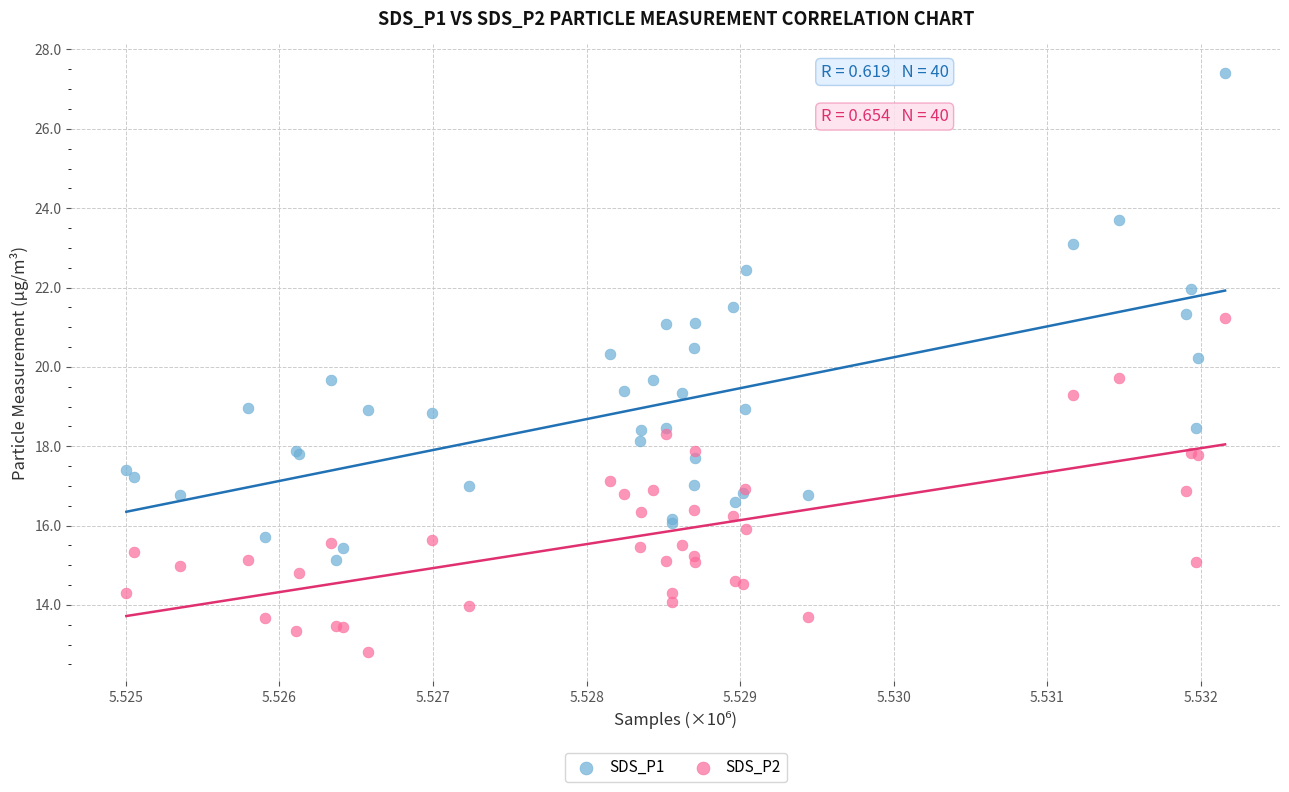

Which series reaches the maximum Y coordinate?

SDS_P1